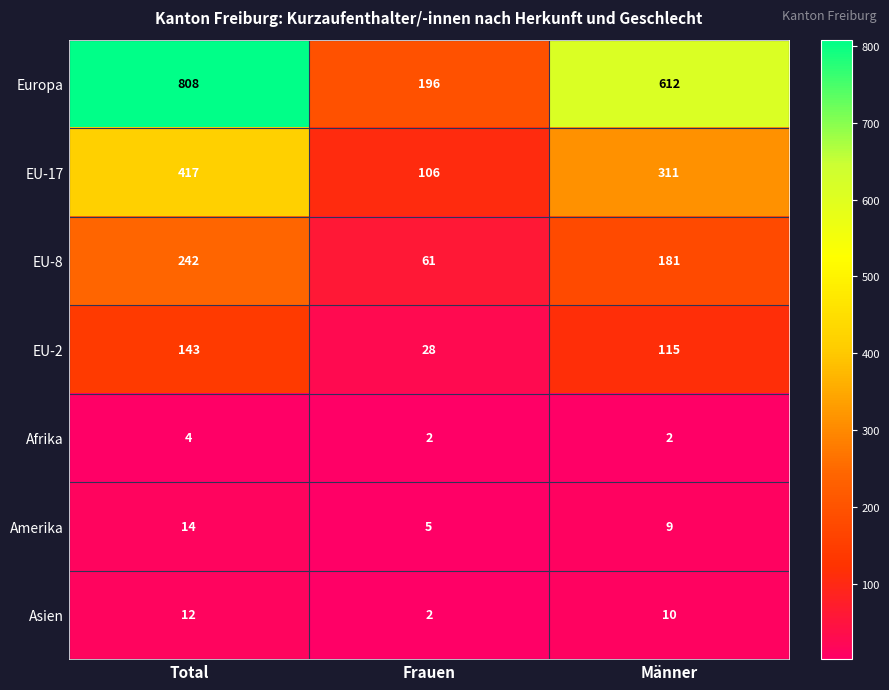

Reading left to right, extract all data points from this chart.

Europa: Total=808	Frauen=196	Männer=612
EU-17: Total=417	Frauen=106	Männer=311
EU-8: Total=242	Frauen=61	Männer=181
EU-2: Total=143	Frauen=28	Männer=115
Afrika: Total=4	Frauen=2	Männer=2
Amerika: Total=14	Frauen=5	Männer=9
Asien: Total=12	Frauen=2	Männer=10